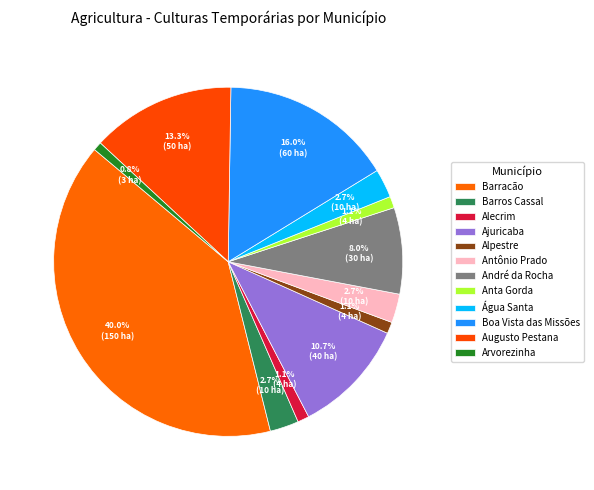

Combined, do Alecrim and Boa Vista das Missões account for over 50%?

No